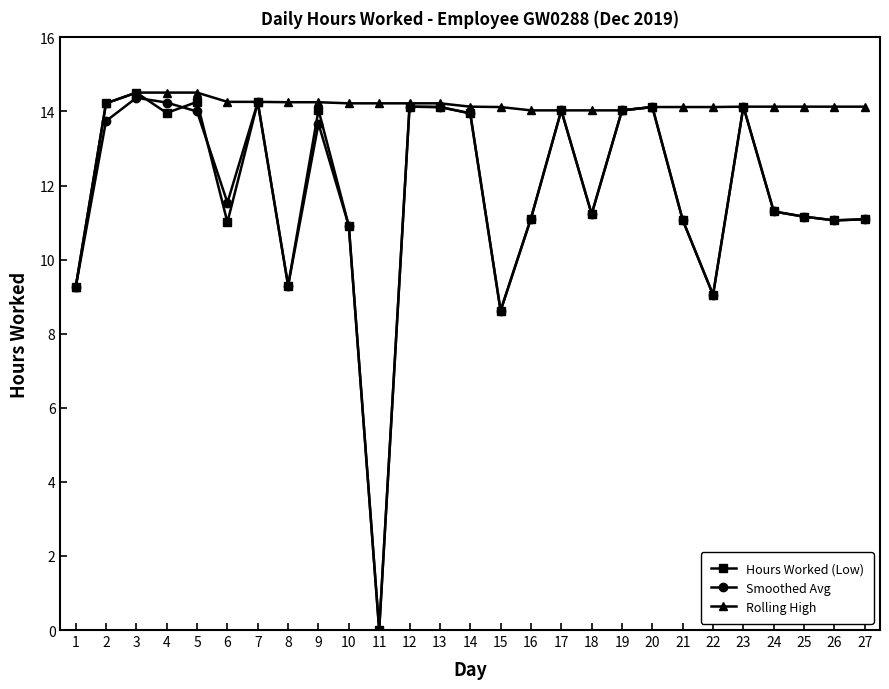

What is the spread (max minus min) of values at 15?

5.5